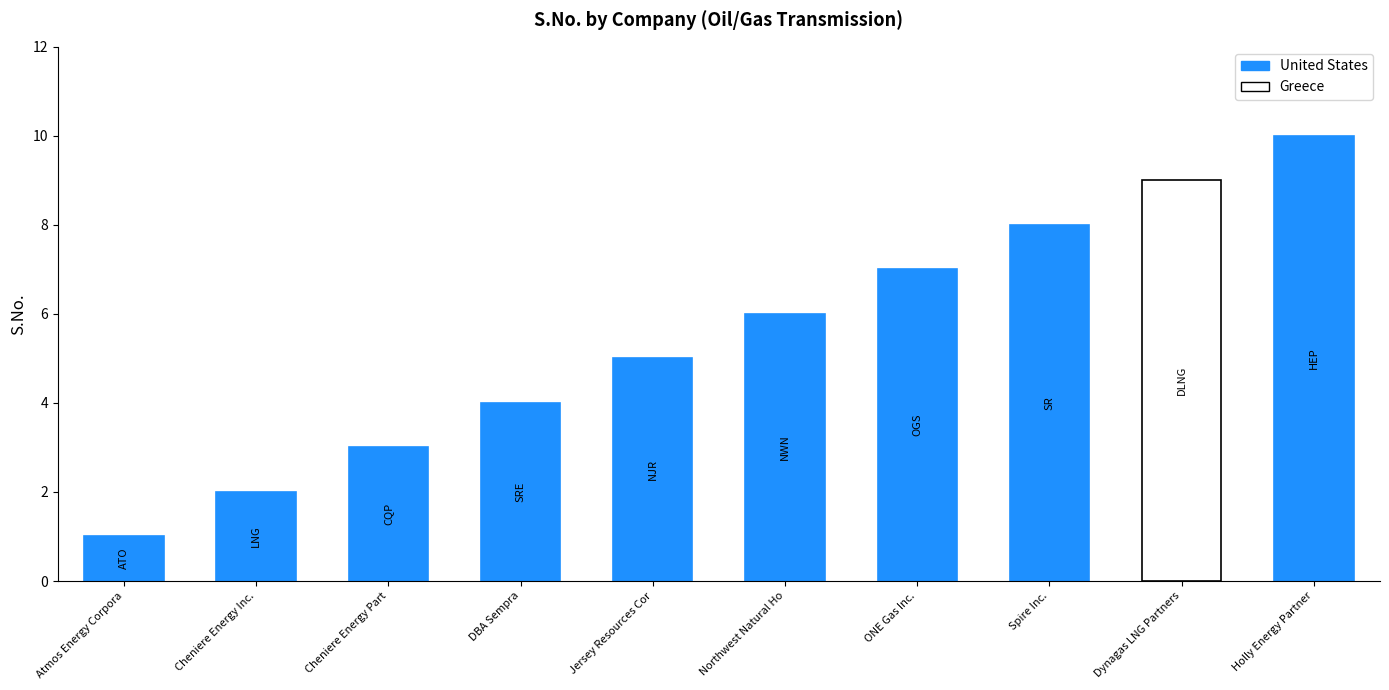

How many distinct data groups are displayed?

1